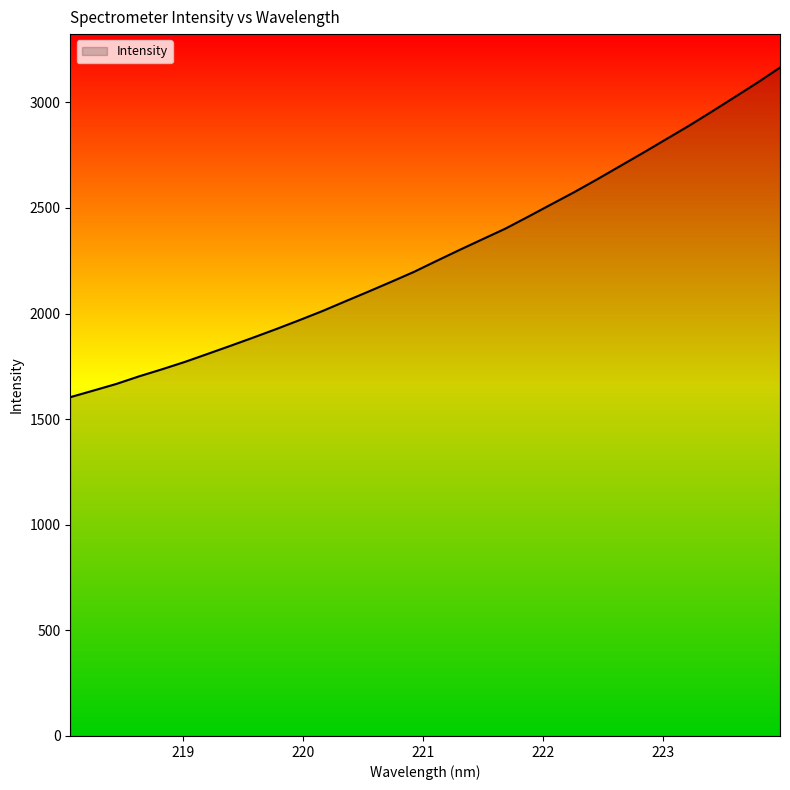

What is the smallest value displayed?

1604.2